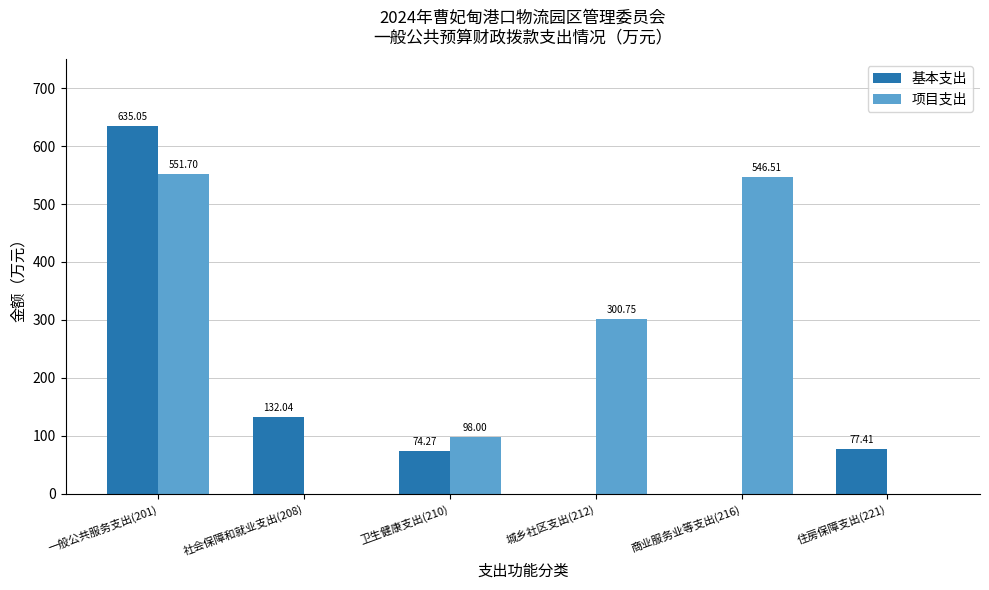

What is the sum of the 项目支出 values at 城乡社区支出(212) and 社会保障和就业支出(208)?

300.8